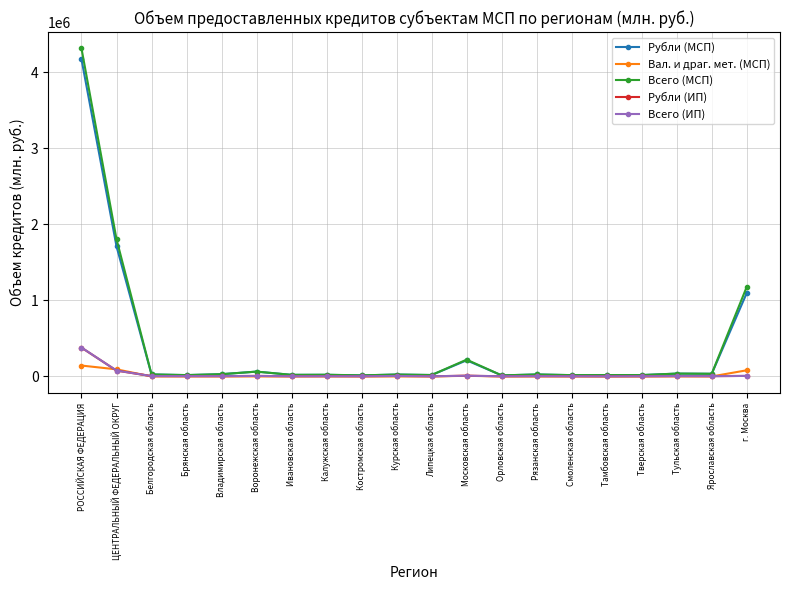

What is the spread (max minus min) of values at Тверская область?

17909